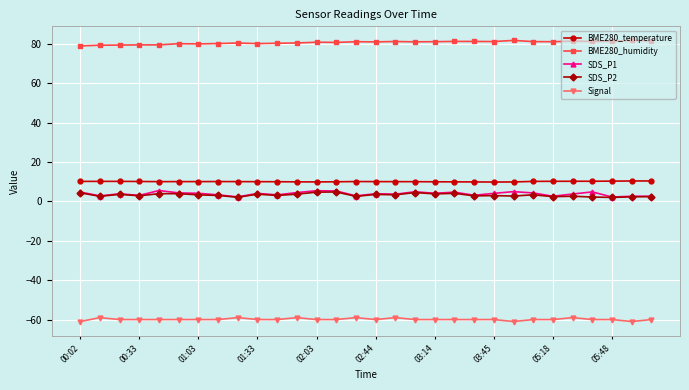

True or false: BME280_temperature and SDS_P1 intersect in this chart.

False